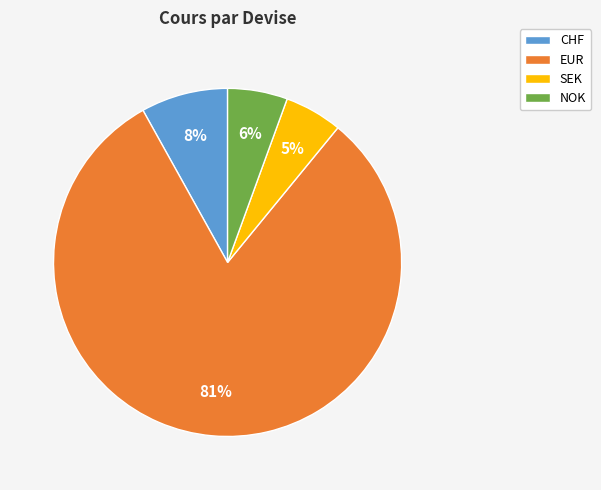

Count the number of slices in the pie.

4